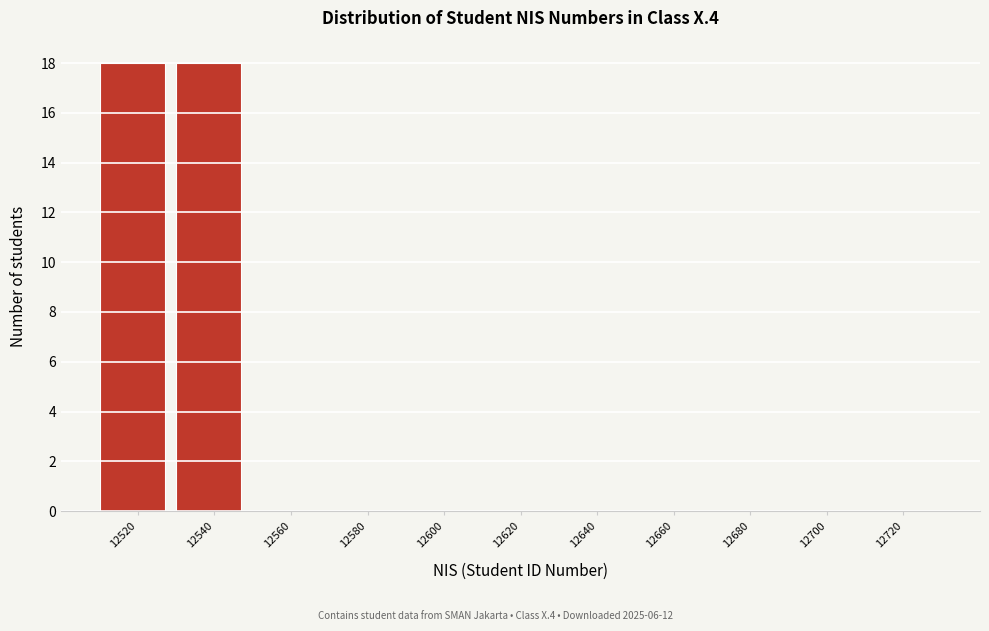

Reading left to right, transcribe all the data shown in this chart.

12520=18	12540=18	12560=0	12580=0	12600=0	12620=0	12640=0	12660=0	12680=0	12700=0	12720=0